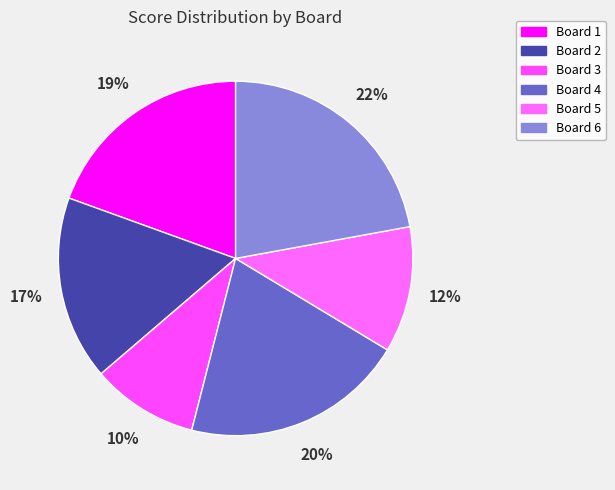

How many slices are in this pie chart?

6